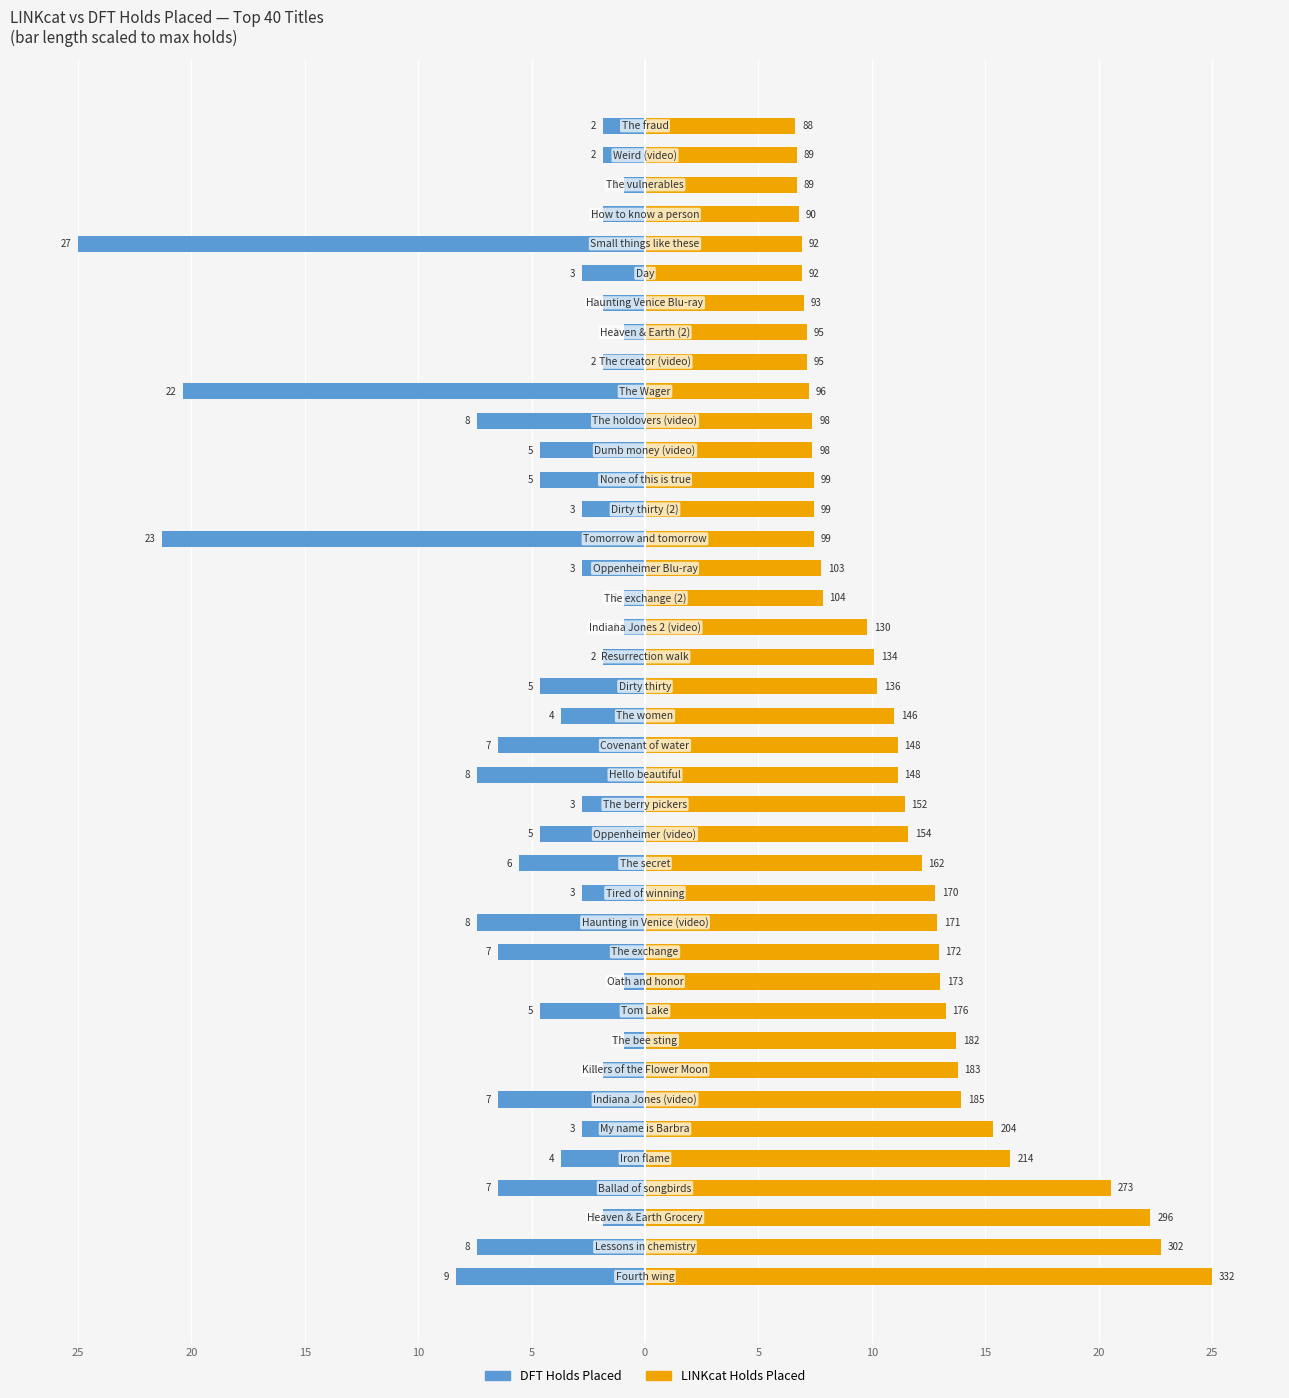

What is the difference between the second highest and minimum values in the LINKcat Holds Placed series?

16.1